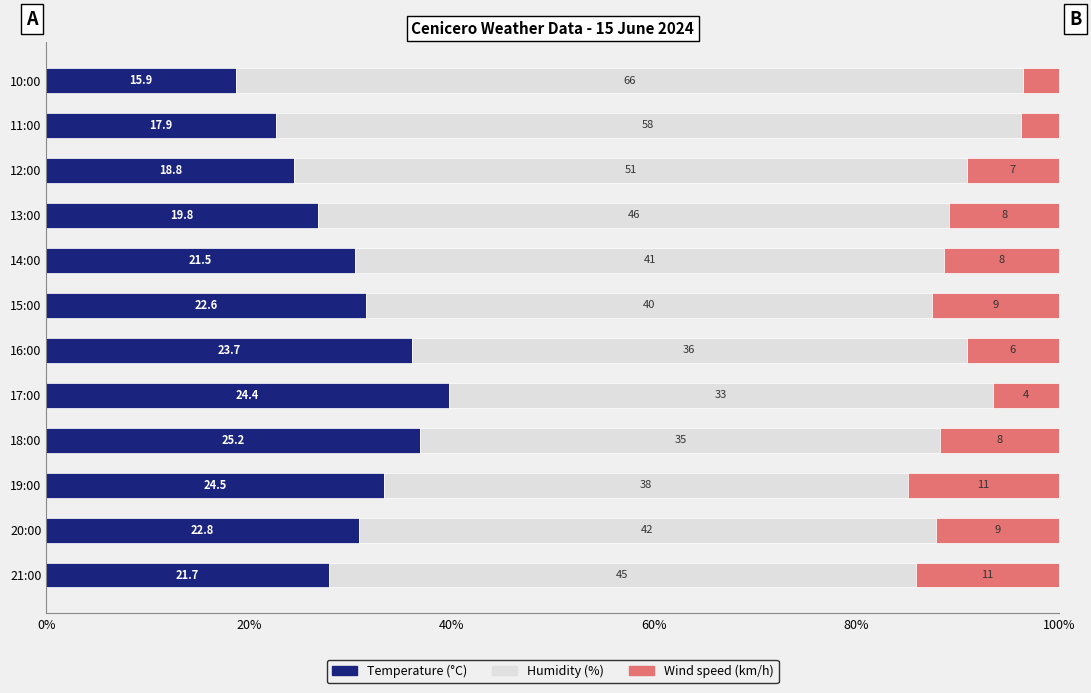

What are all the series names shown in the legend?

Temperature (°C), Humidity (%), Wind speed (km/h)